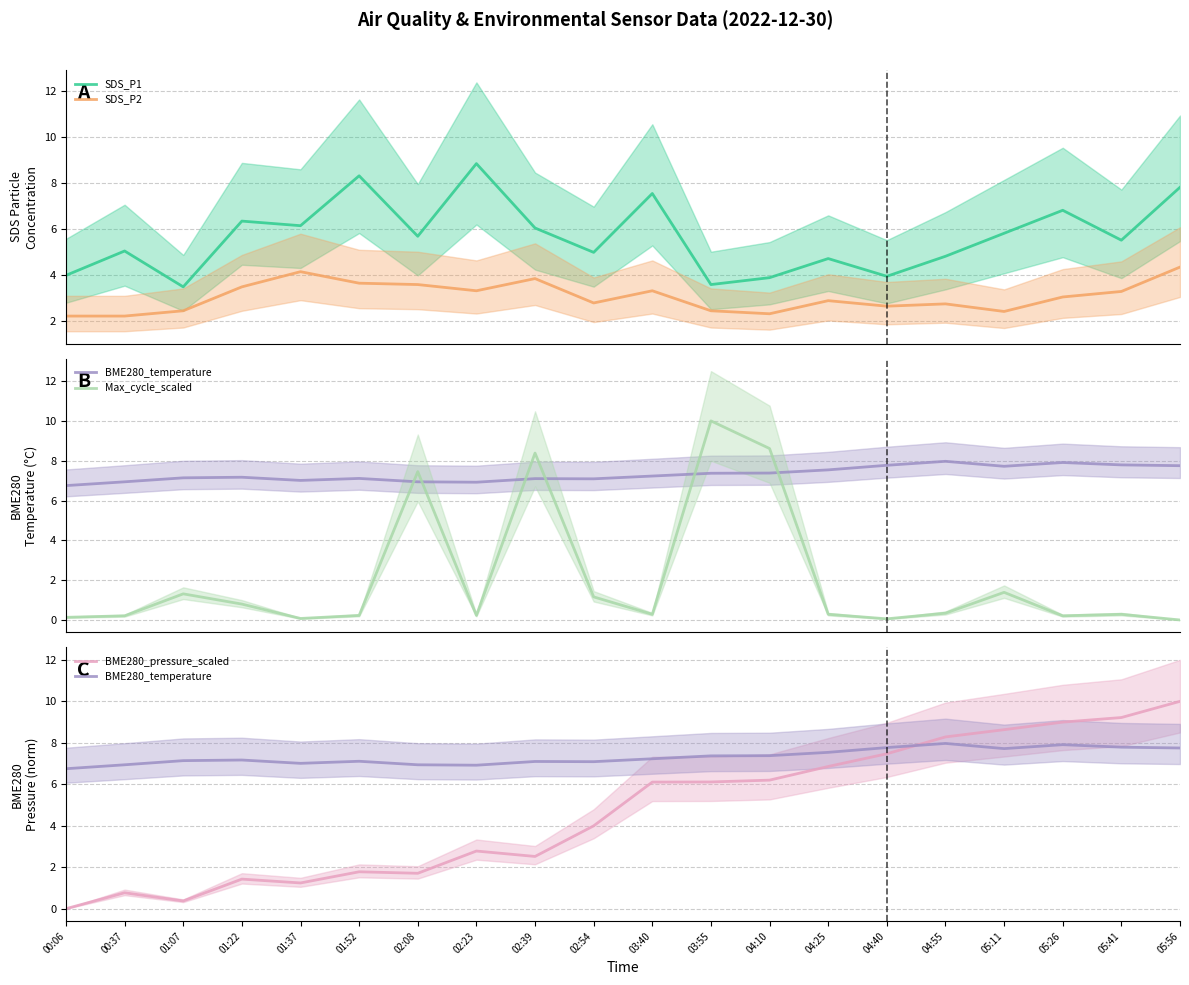

Is it true that SDS_P1 equals 6.1 at 01:37?

True